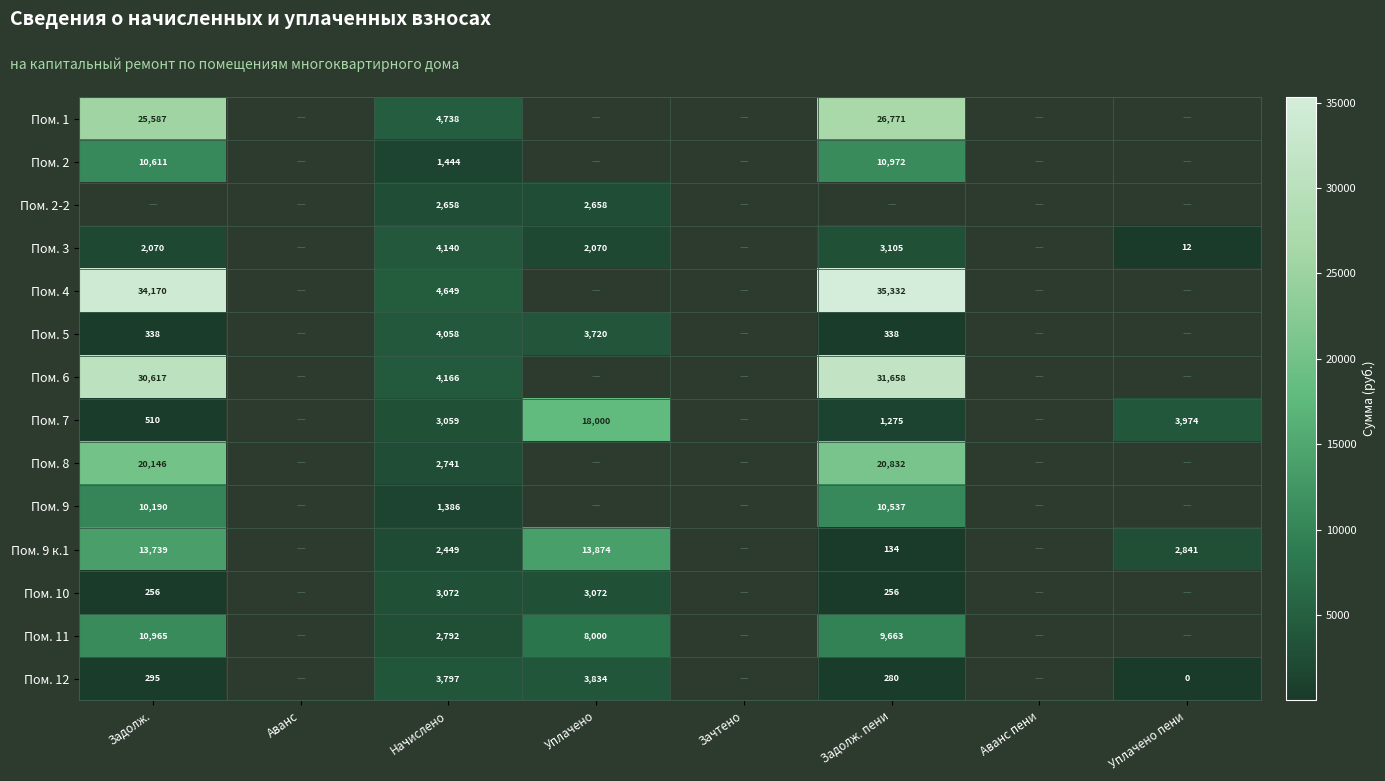

Is the value of Пом. 9 к.1 at Уплачено greater than the value of Пом. 11 at Задолж.?

Yes